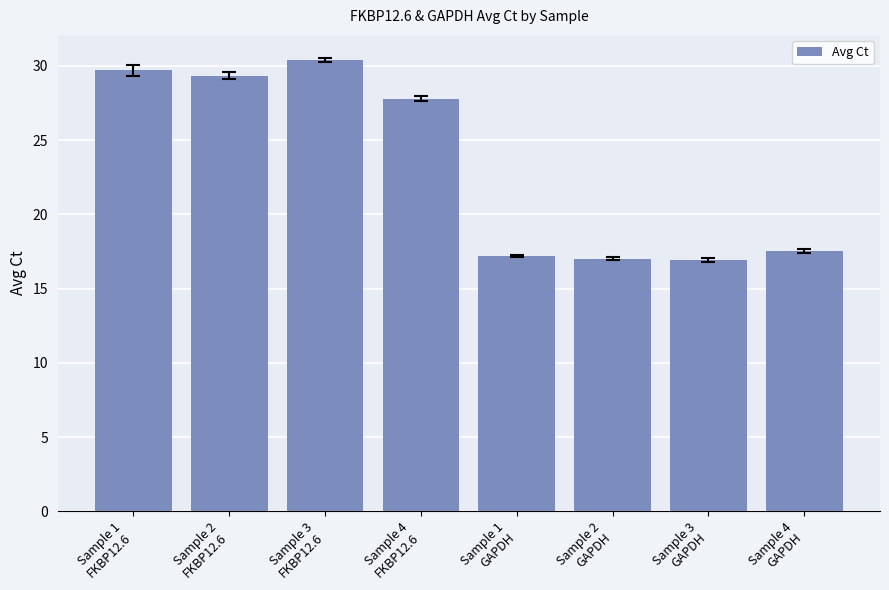

What is the value of the 1st bar from the left?

29.7